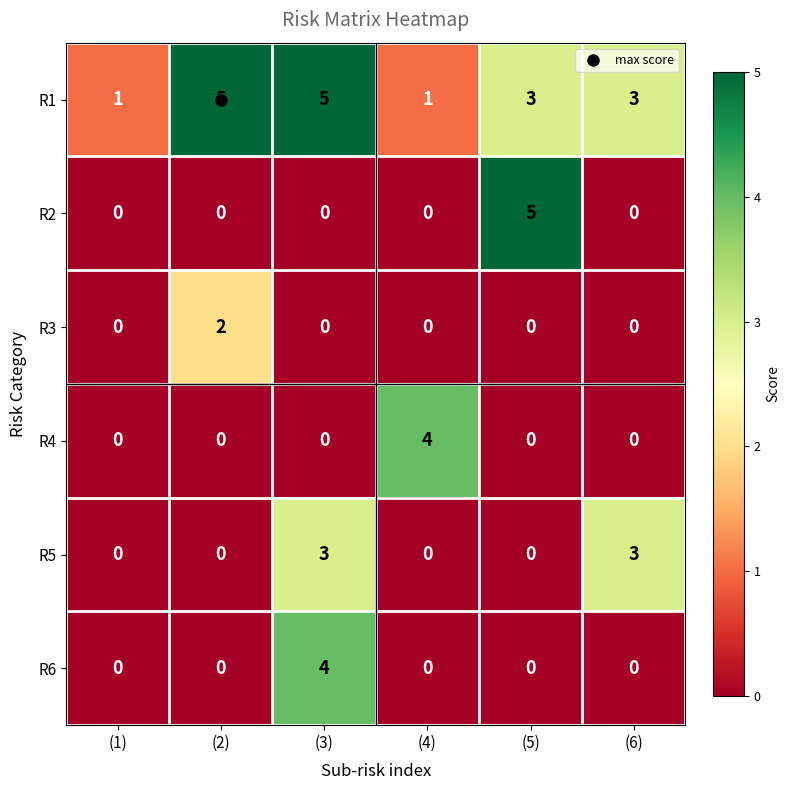

Which category has the highest value in the R4 series?

(4)